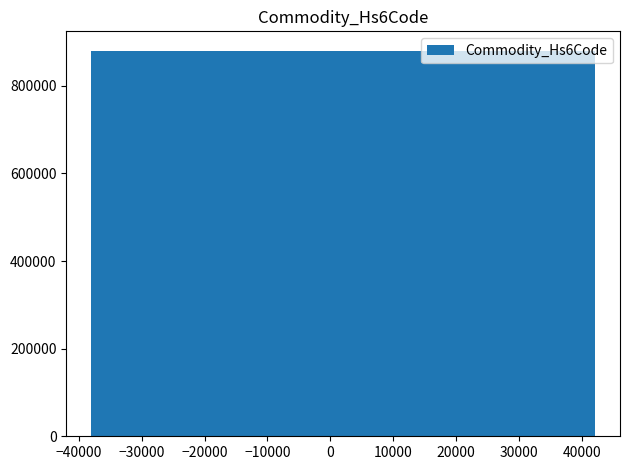

How many bars are there in total?

4